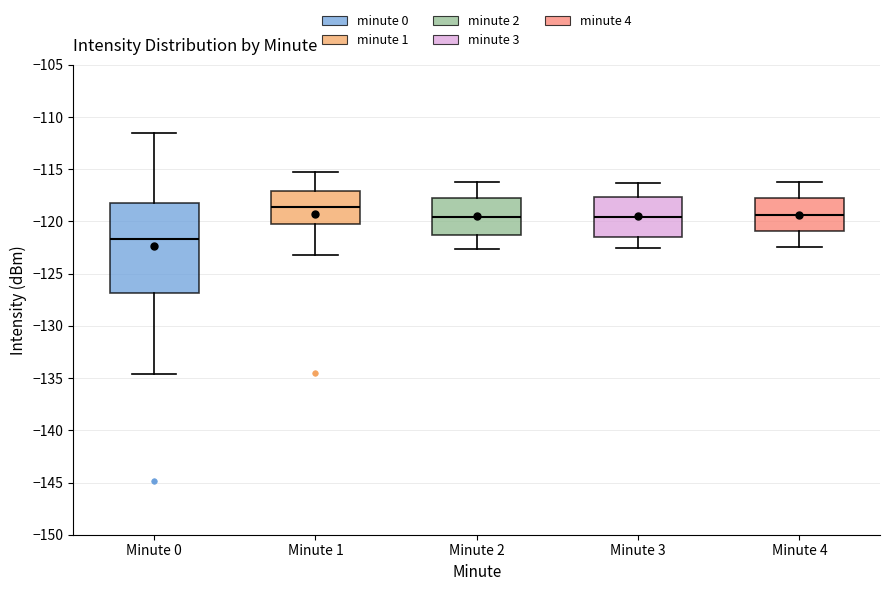

Which box has the highest median line?

Minute 1